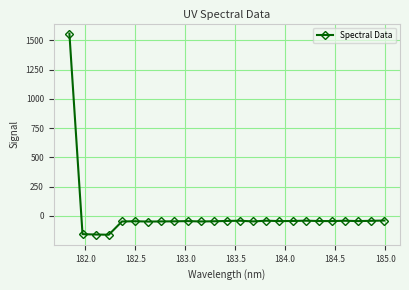

What is the value of the 5th point from the left?

-47.4